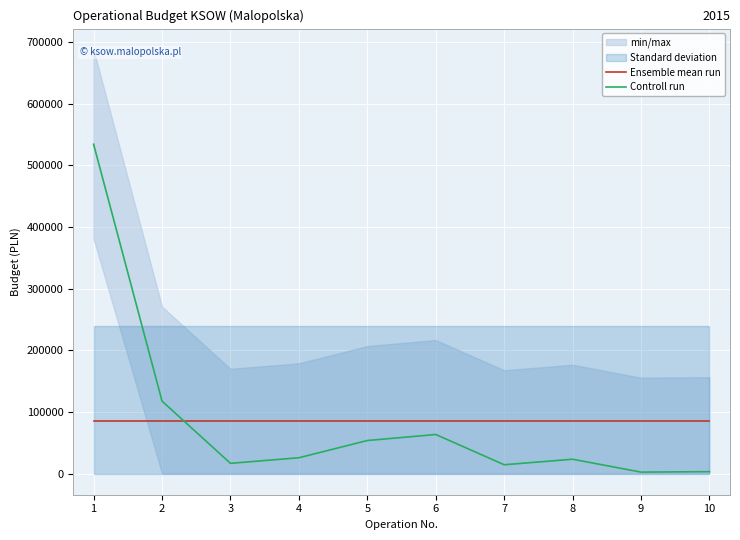

Between 2 and 6, which series saw the biggest shift?

Controll run